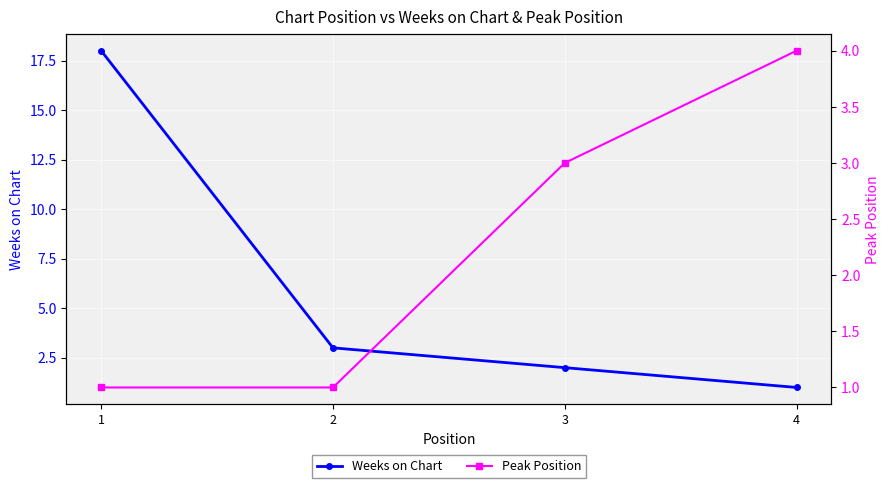

Rank the series at 4 from lowest to highest value.

Weeks on Chart, Peak Position